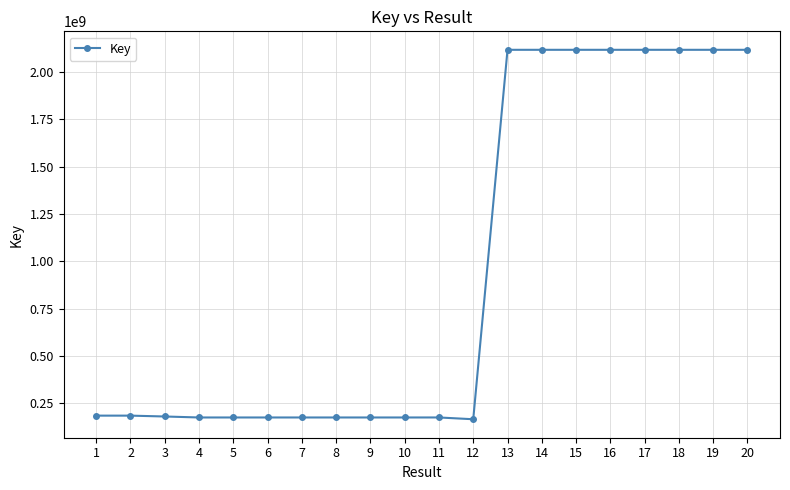

Is it true that the value at 18 is 3032375341?

False